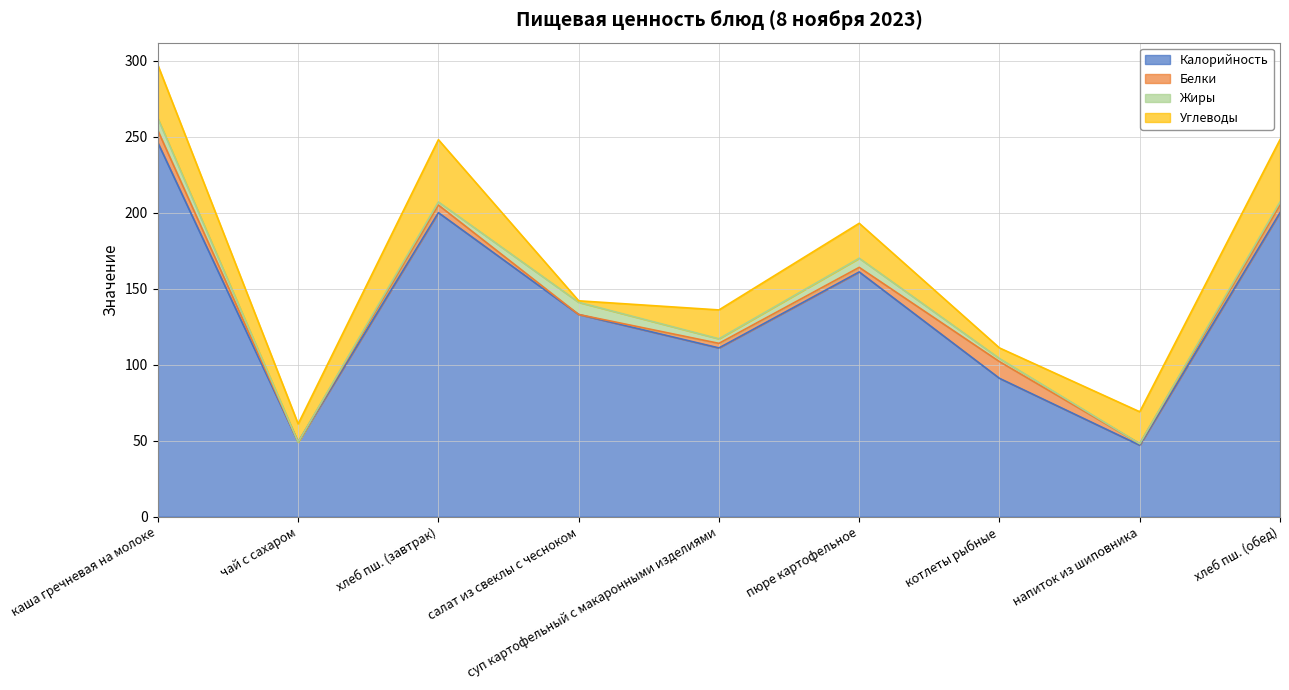

Rank the series by their maximum value, from lowest to highest.

Жиры, Белки, Углеводы, Калорийность